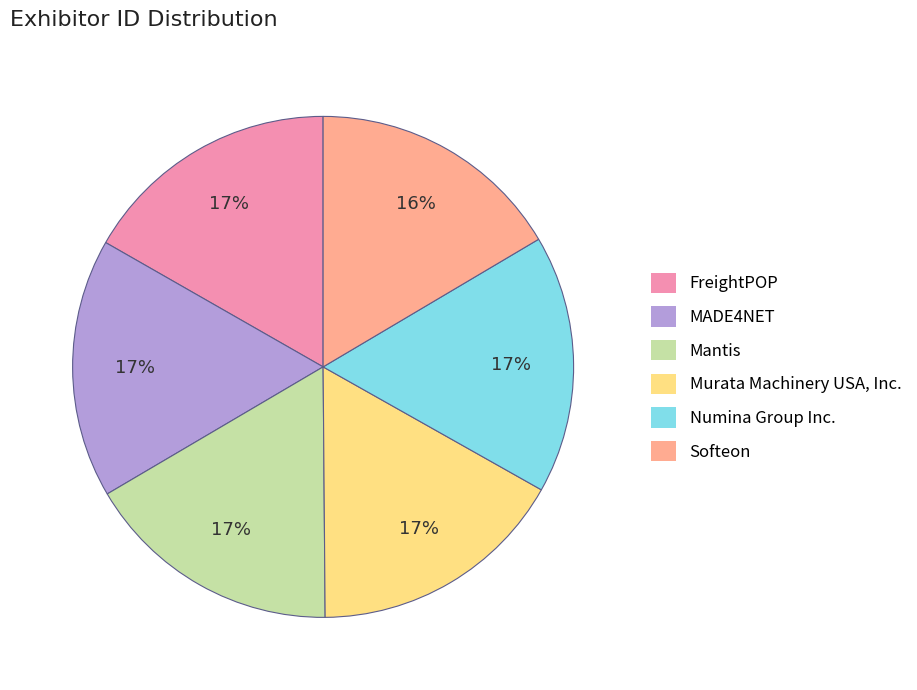

What percentage is the Numina Group Inc. slice, to the nearest percent?

17%